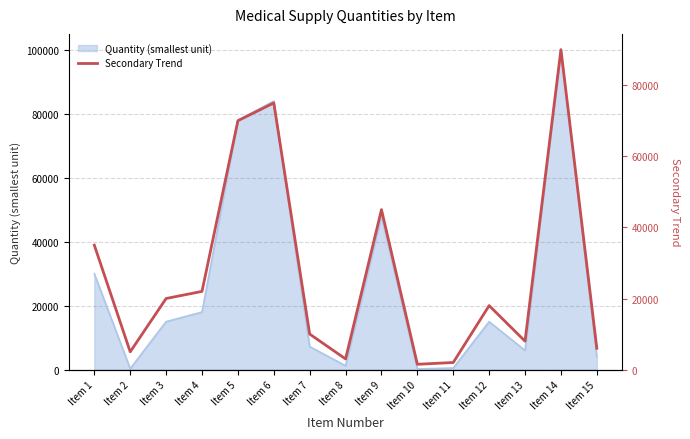

Between Item 7 and Item 14, which is larger?

Item 14